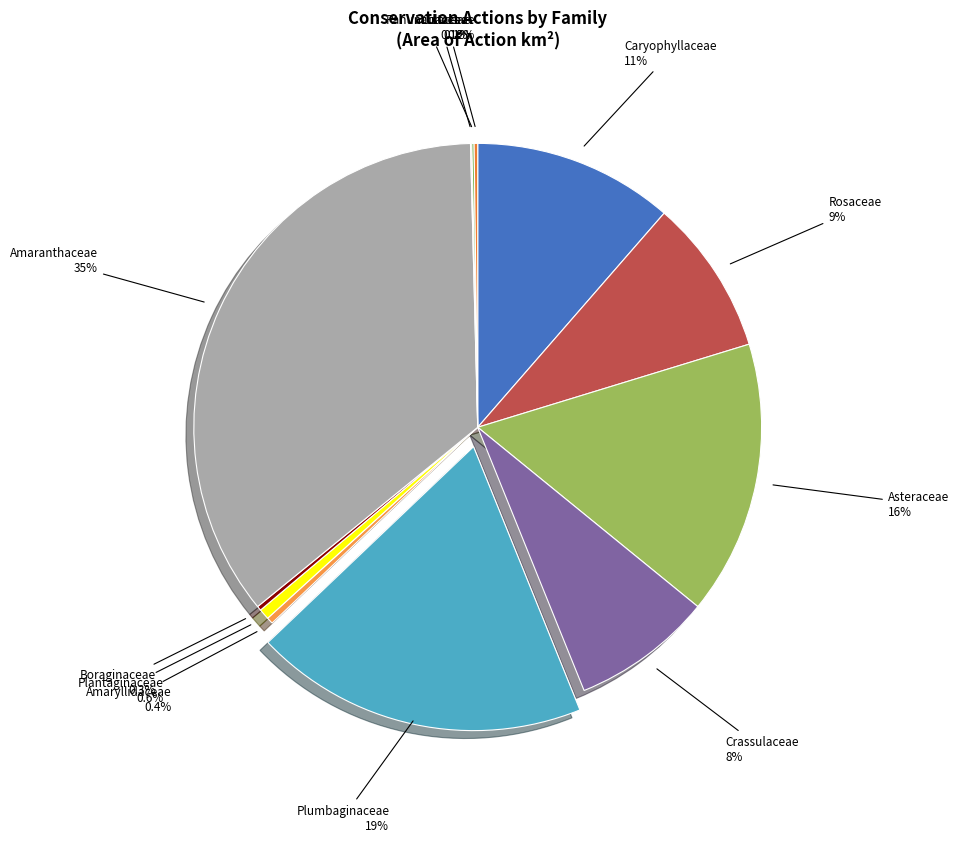

What portion of the pie excludes Rosaceae?

91.1%